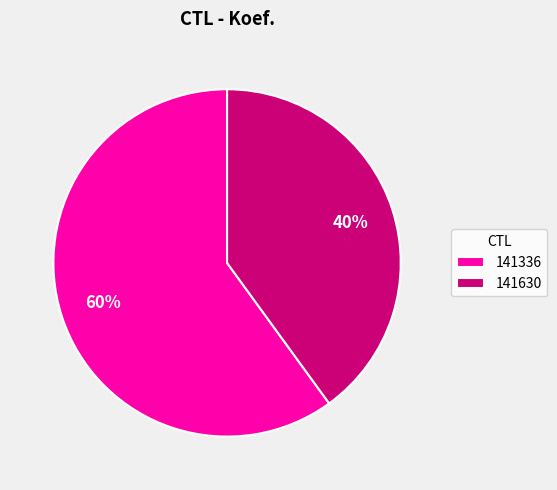

To the nearest percent, what portion does 141630 represent?

40%